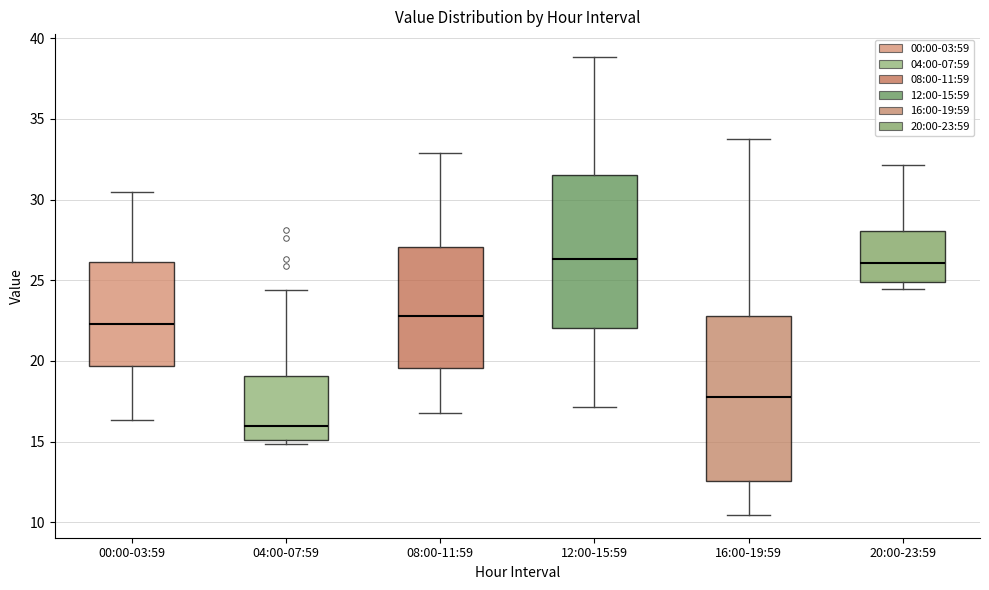

Where does the lower whisker of the box for 08:00-11:59 end on the y-axis? The values are not printed on the chart, so give them approximately, as read against the axis.

17.0